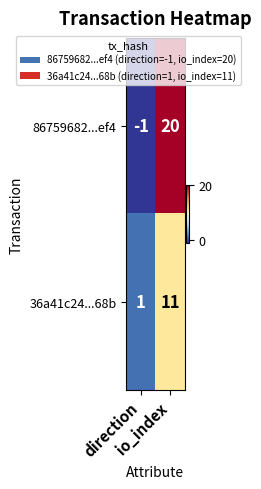

Which series has the largest range (max minus min)?

86759682...ef4